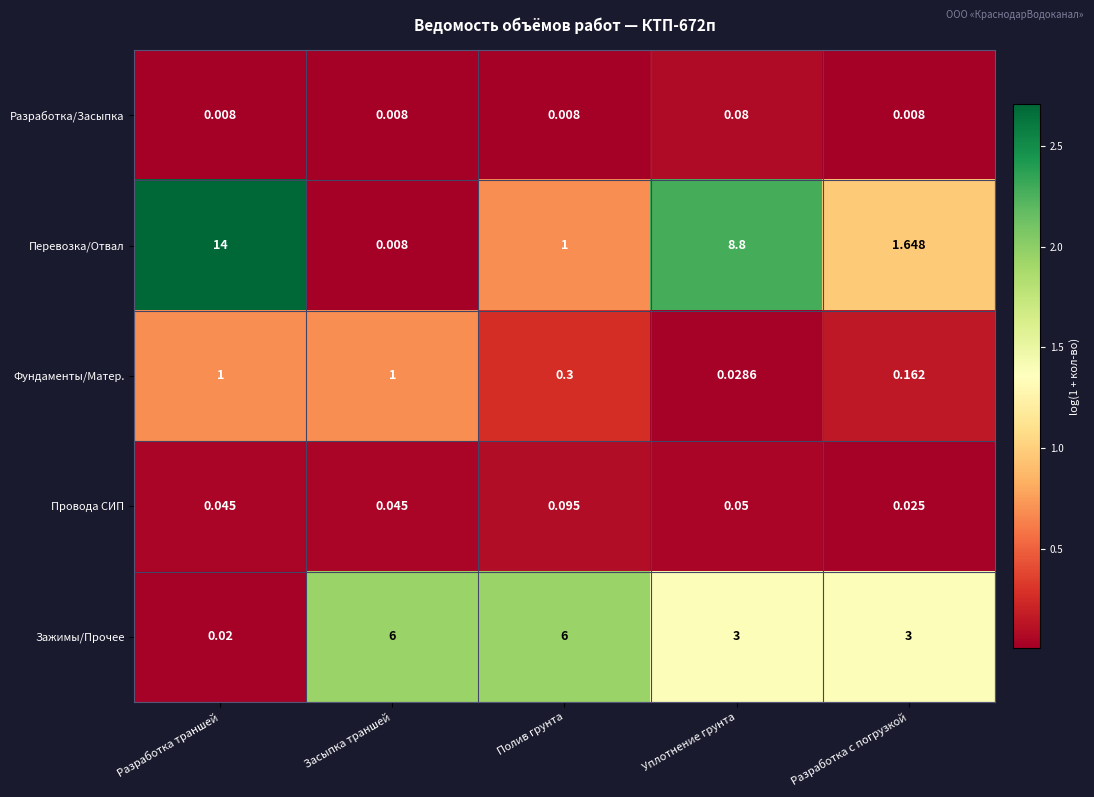

Rank the series at Уплотнение грунта from lowest to highest value.

Фундаменты/Матер., Провода СИП, Разработка/Засыпка, Зажимы/Прочее, Перевозка/Отвал